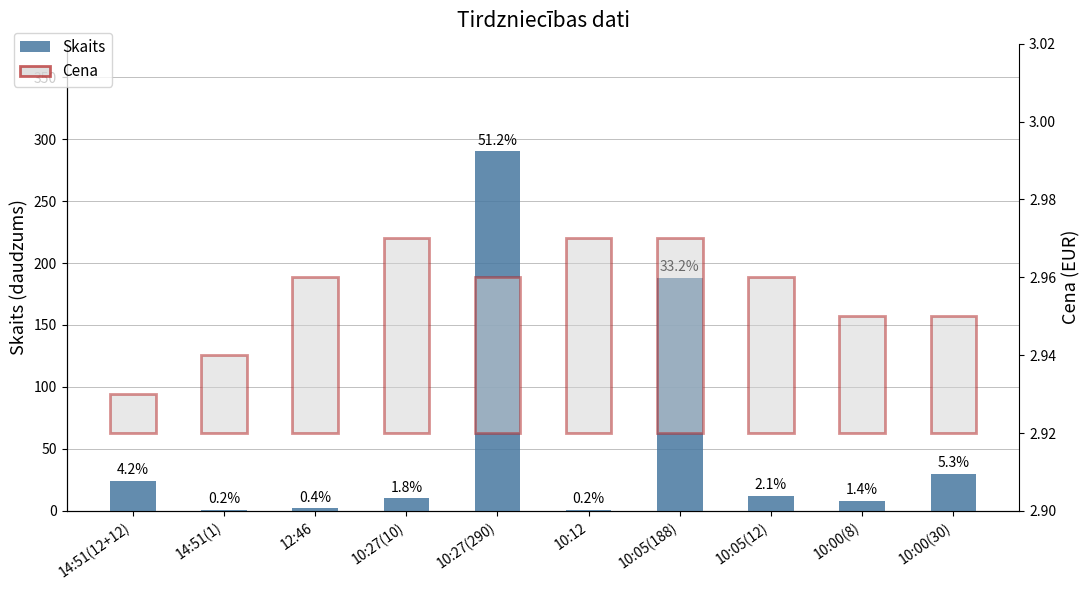

Rank the categories by value from lowest to highest.

14:51(1), 10:12, 12:46, 10:00(8), 10:27(10), 10:05(12), 14:51(12+12), 10:00(30), 10:05(188), 10:27(290)